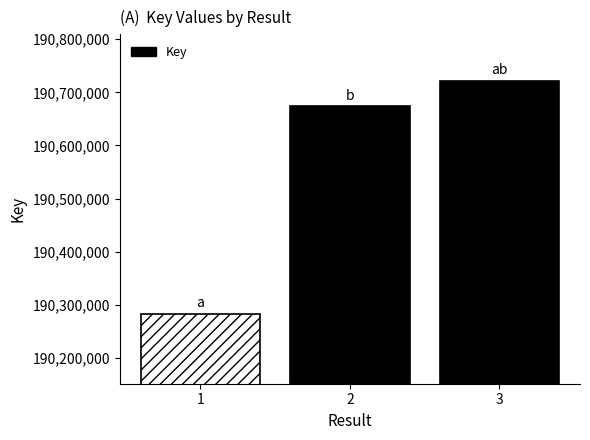

Which has a higher value, 3 or 2?

3